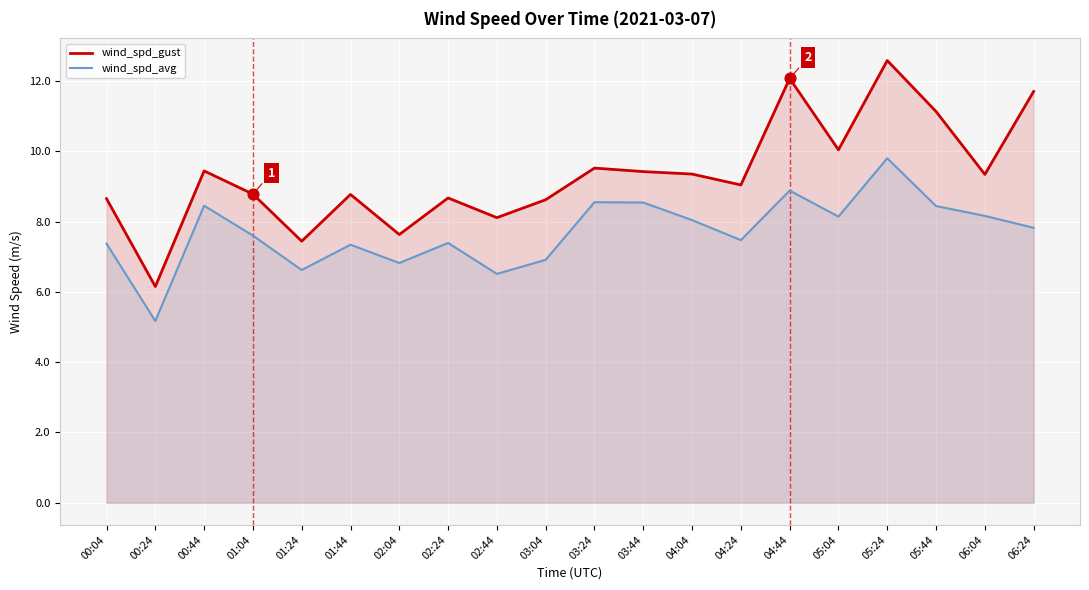

At which category is the sum across all series the highest?

05:24